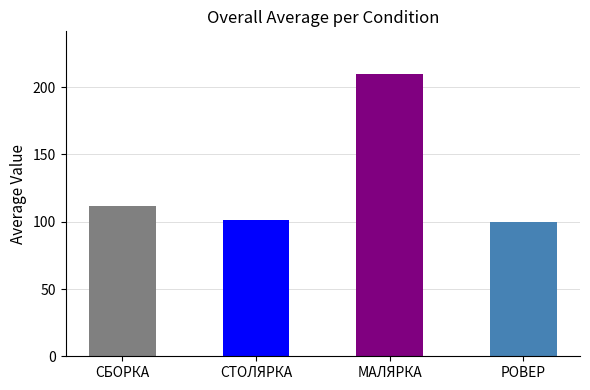

What value does the data have at МАЛЯРКА?

210.0